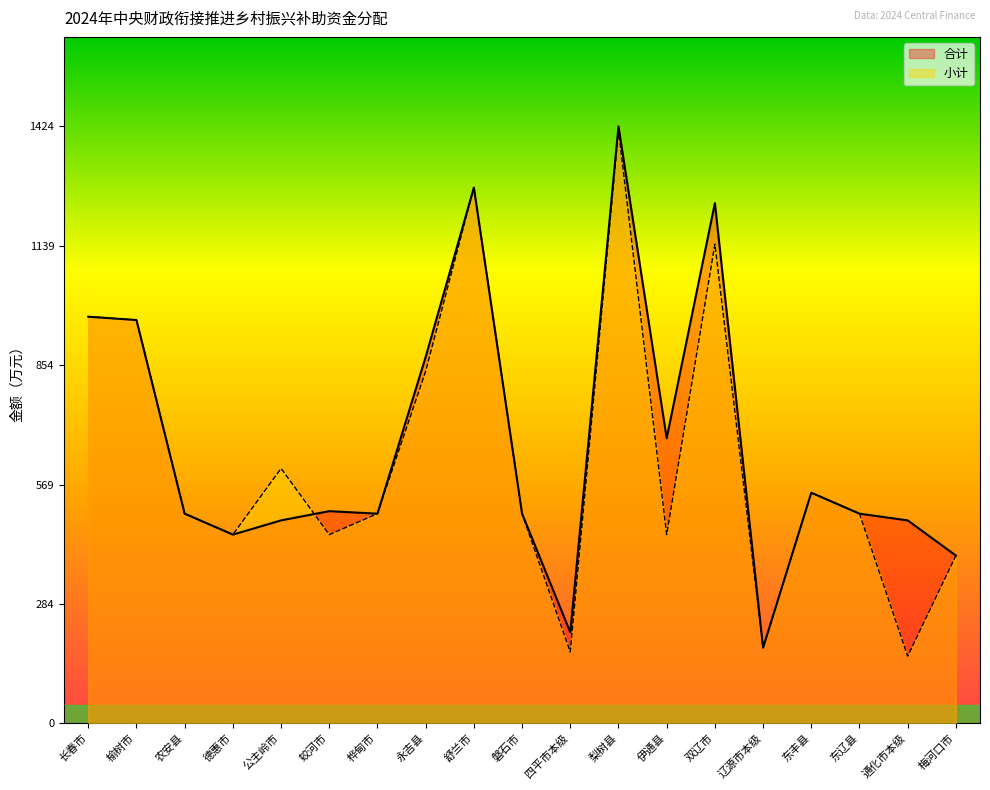

What is the average value of the 小计 series?

633